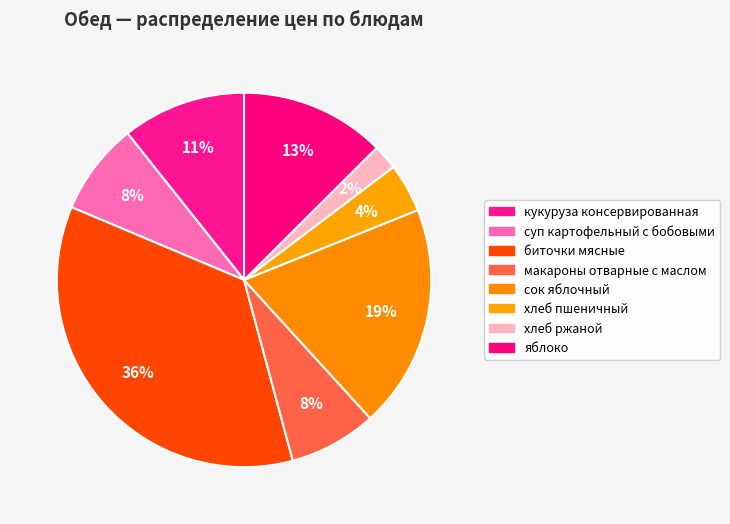

Which category has the biggest portion of the pie?

биточки мясные